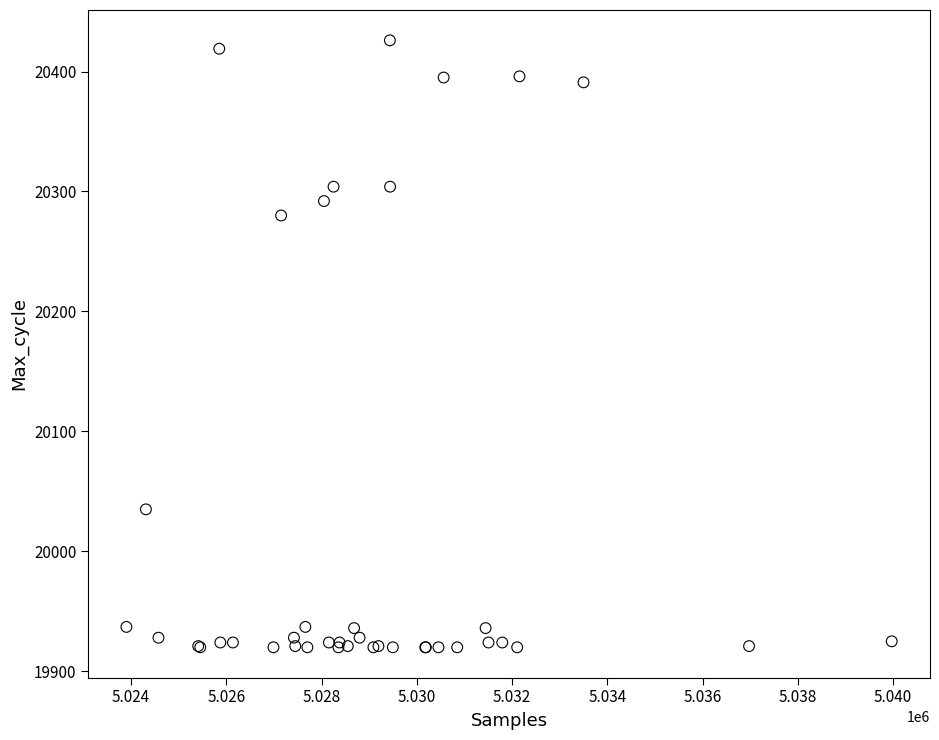

What Y value in the scatter plot is closest to 20173?

20280